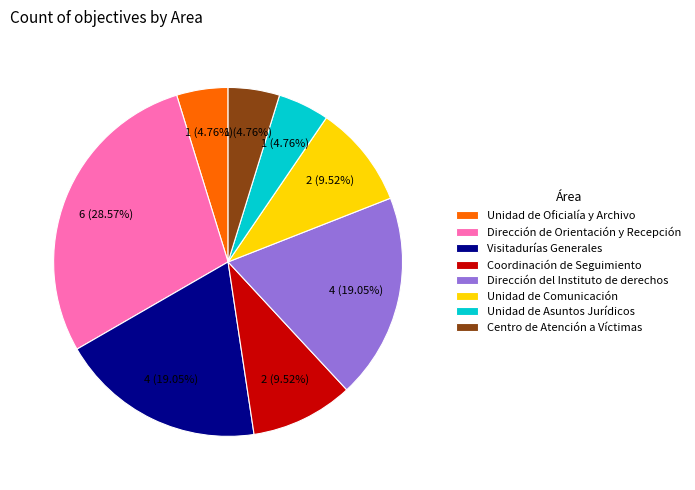

Which slice is the largest?

Dirección de Orientación y Recepción